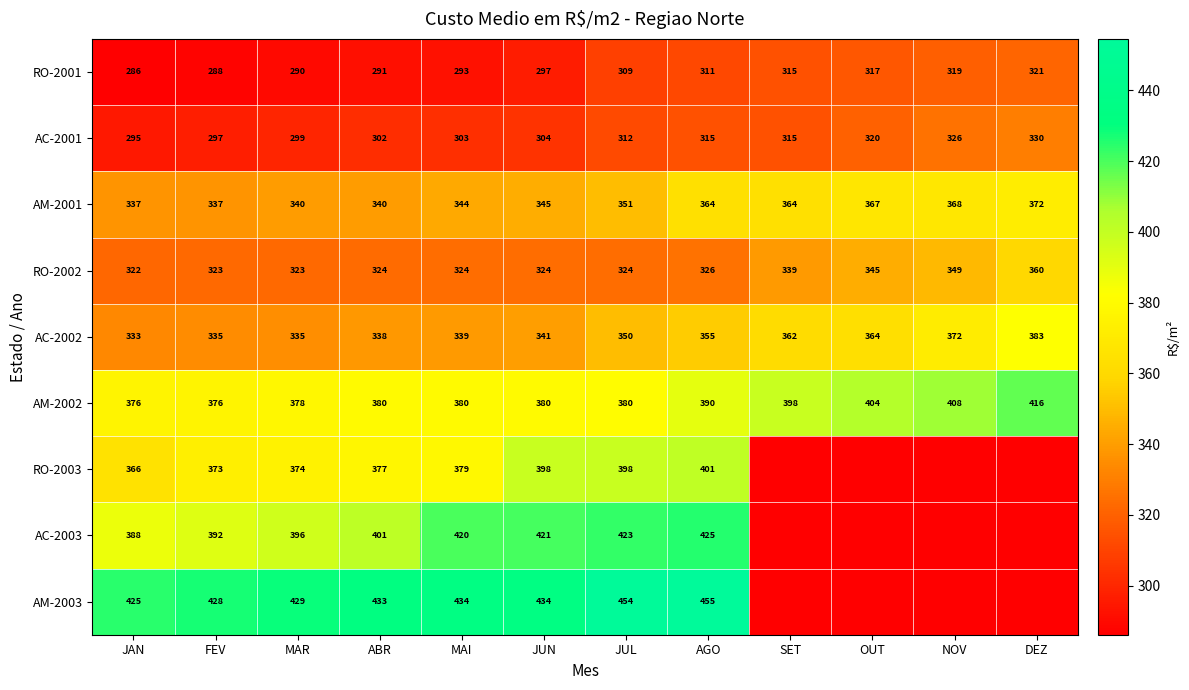

Where is AM-2002 nearest to the value 396?

SET